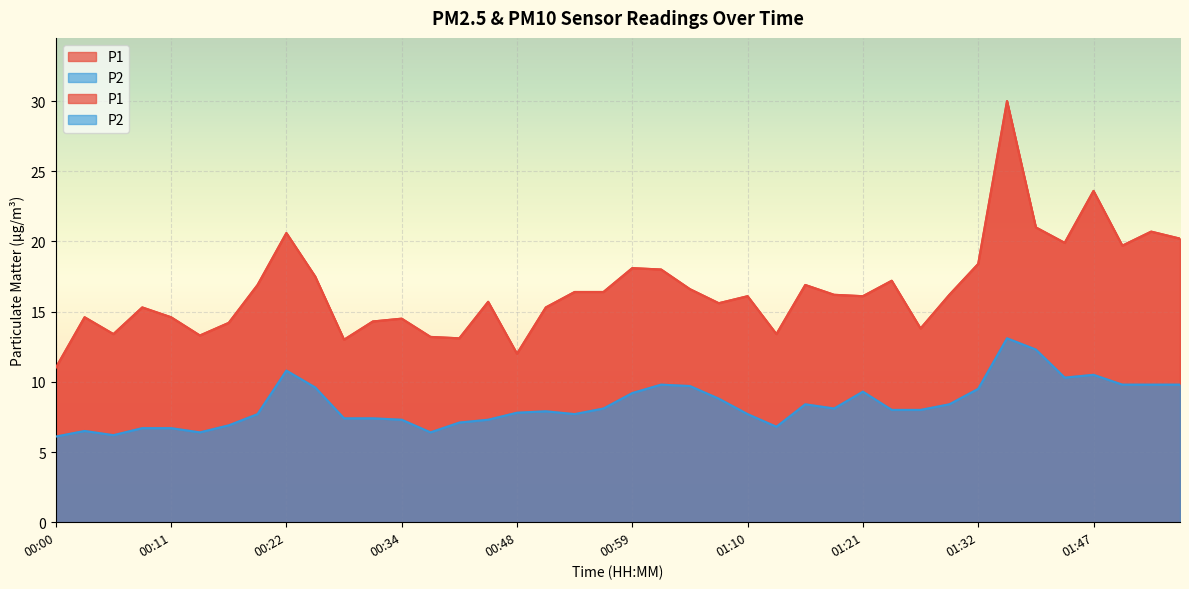

At which label does P1 reach its peak?

01:35